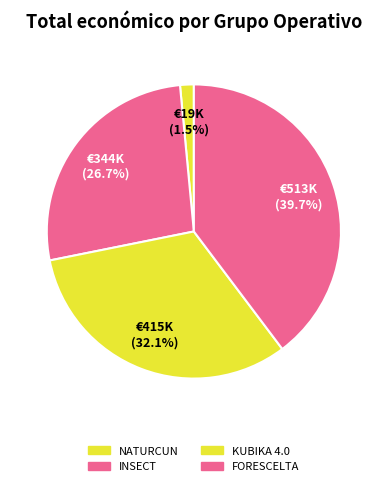

To the nearest percent, what portion does FORESCELTA represent?

40%